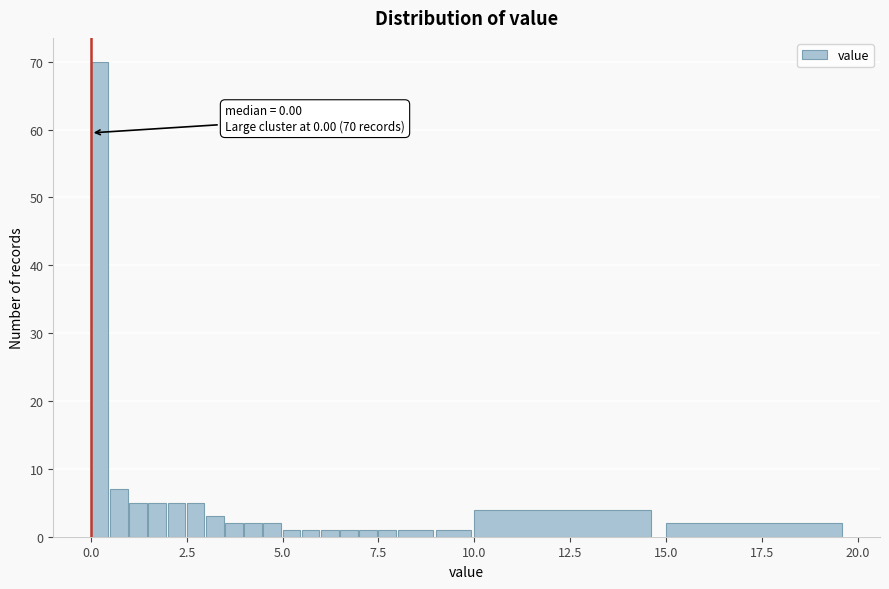

Read against the x-axis, roughly where is the centre of the tallest bar?

0.0